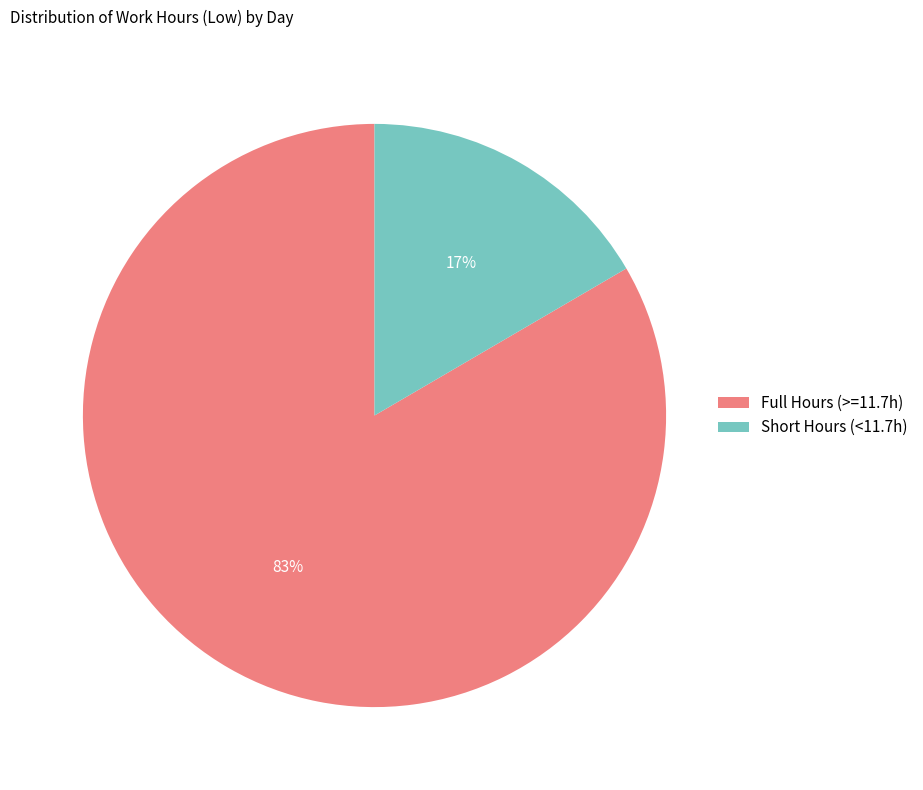

Rank the categories by value from highest to lowest.

Full Hours (>=11.7h), Short Hours (<11.7h)